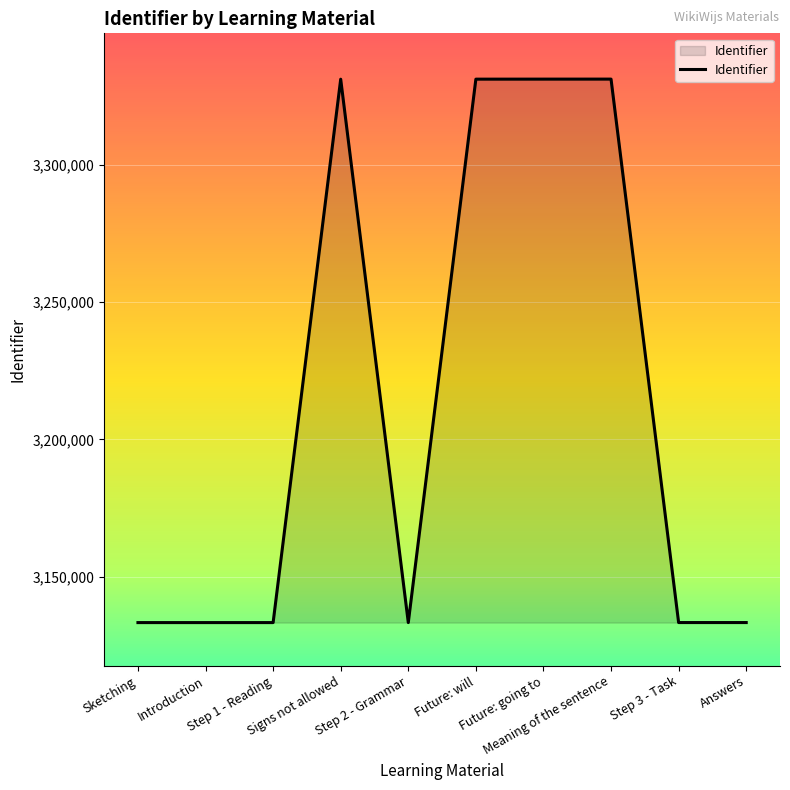

What is the minimum value shown in the chart?

3133354